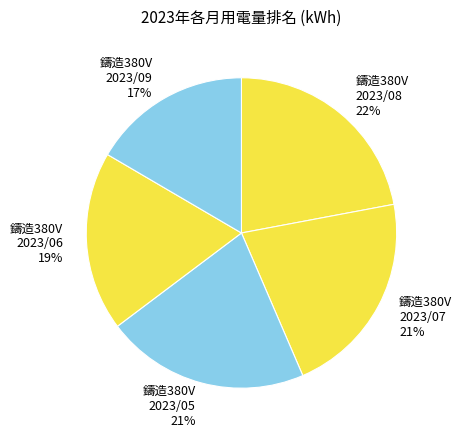

Is there a majority slice in this chart?

No